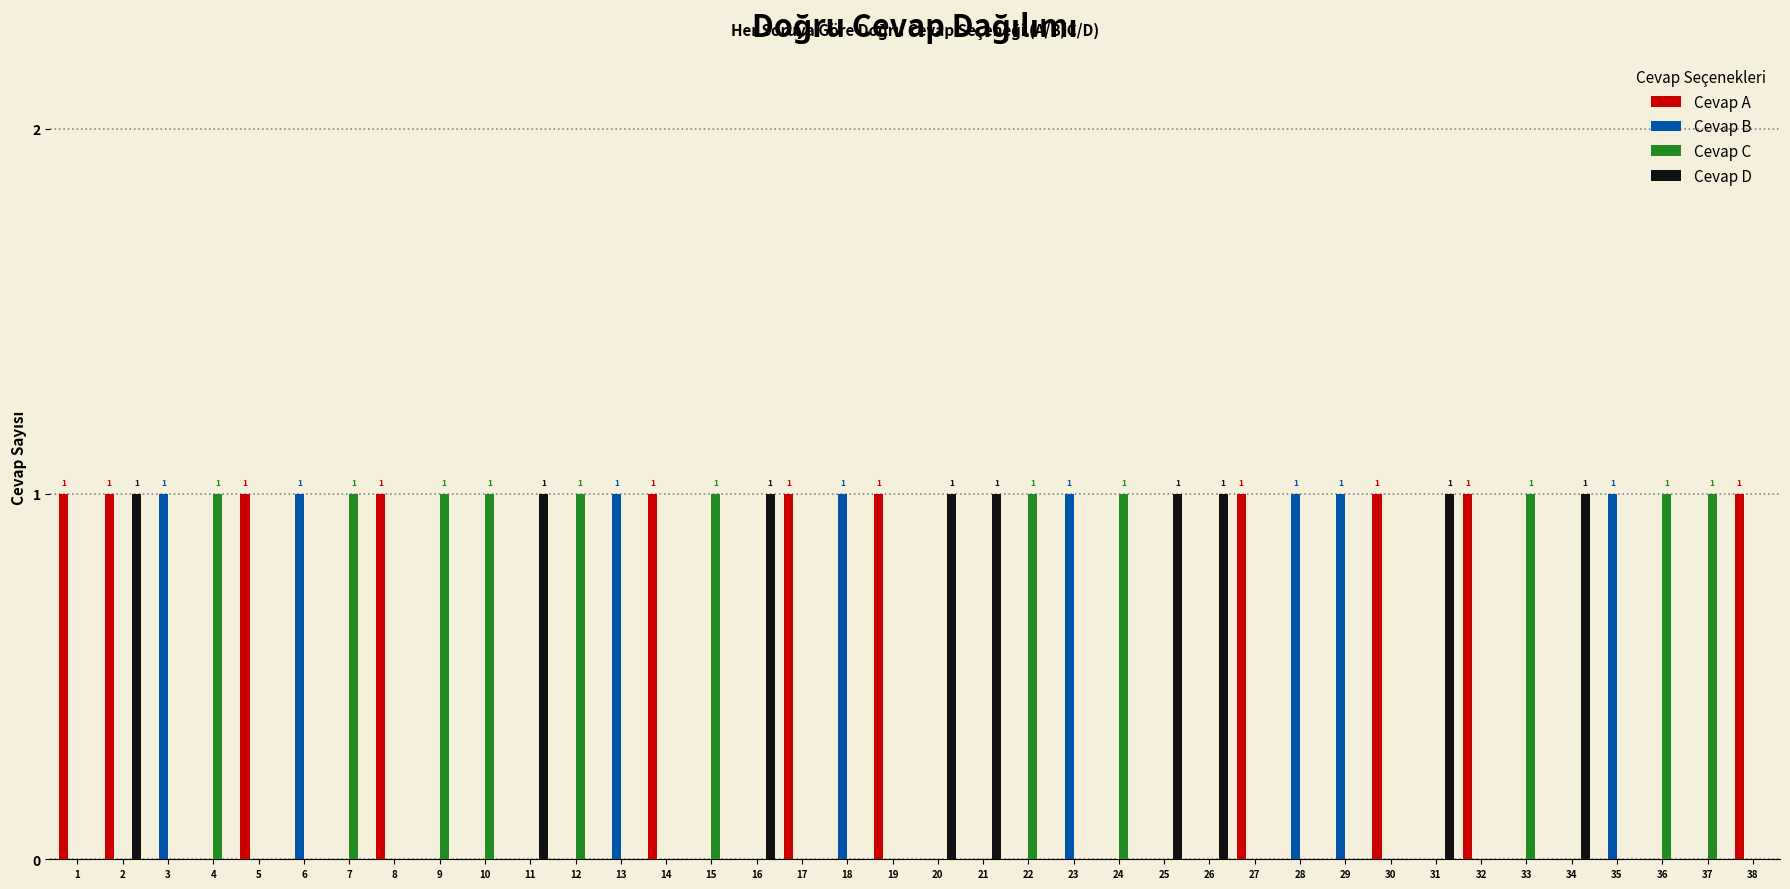

The value of Cevap B at 30 is 0. True or false?

True